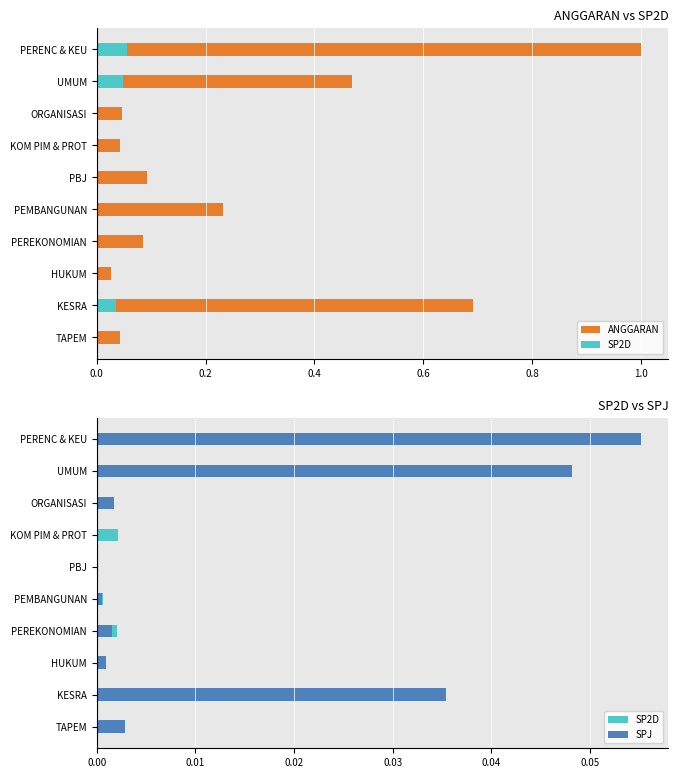

What is the greatest value displayed?

1.0